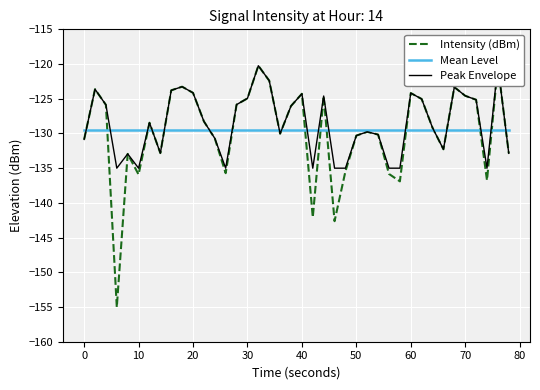

The value of Peak Envelope at 31 is -31.7. True or false?

False